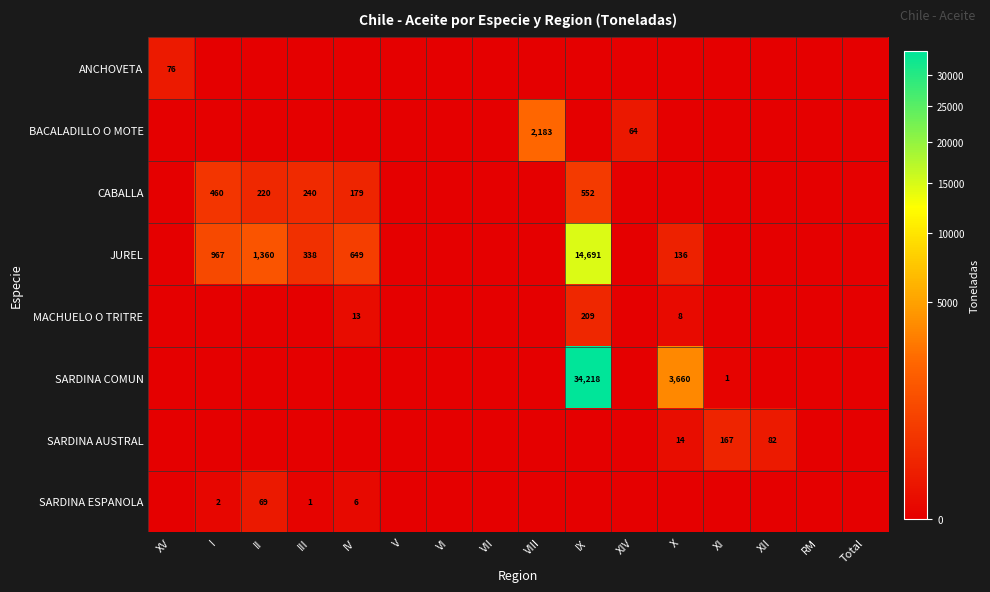

True or false: JUREL has a value of 338 at III.

True